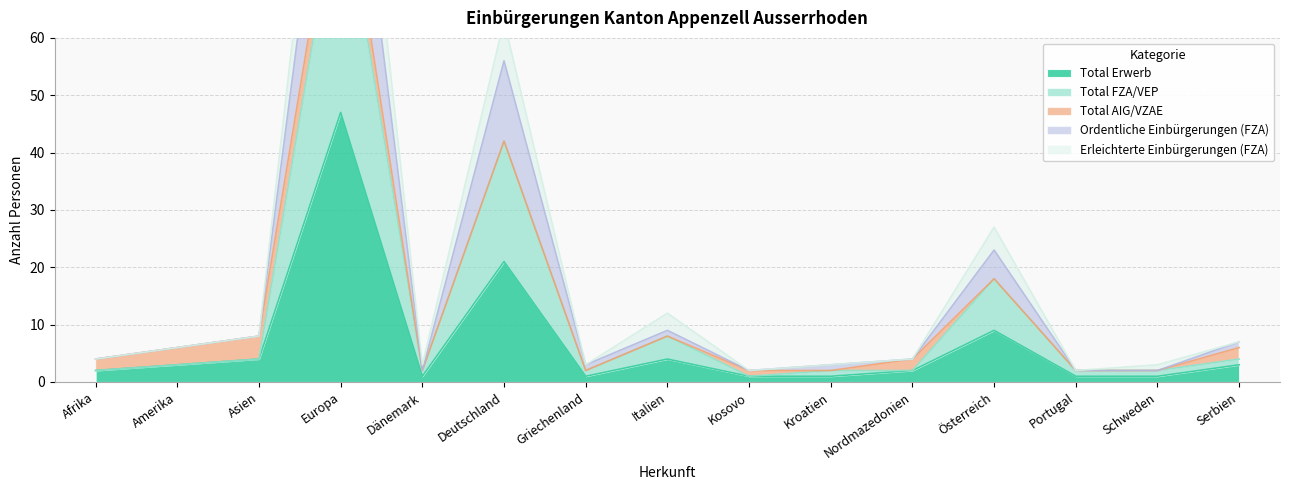

The value of Total Erwerb at Europa is 47. True or false?

True